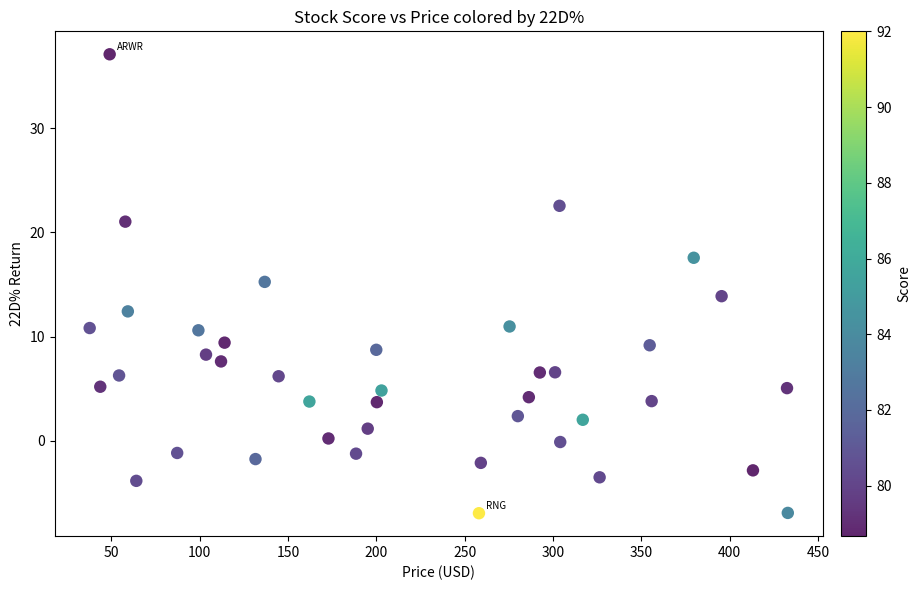

What is the range of X values (max minus min)?

395.2